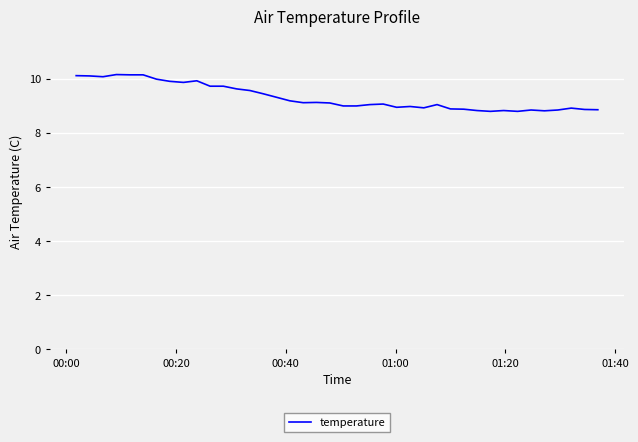

What is the minimum value shown in the chart?

8.8